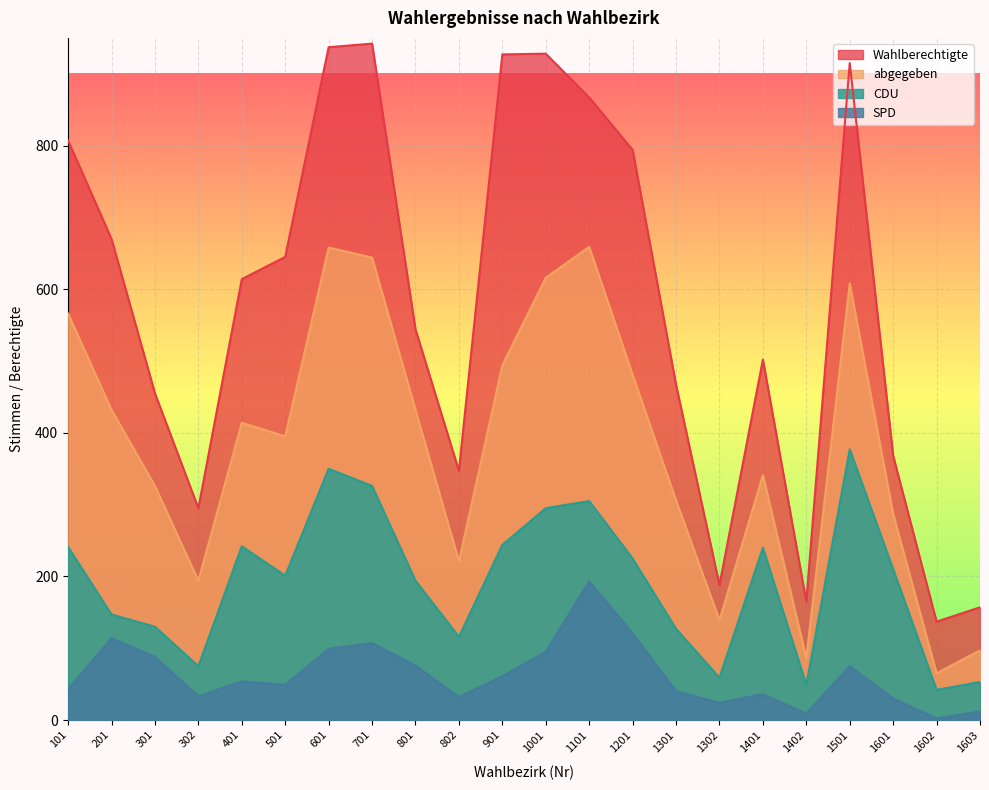

The value of Wahlberechtigte at 1402 is 35. True or false?

False